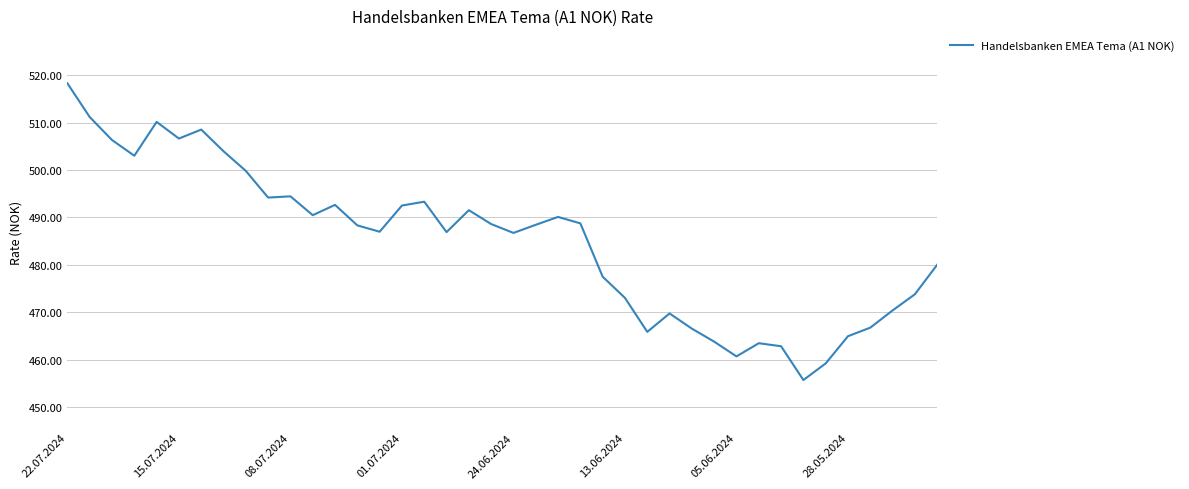

What is the difference between the maximum and minimum values?

62.5